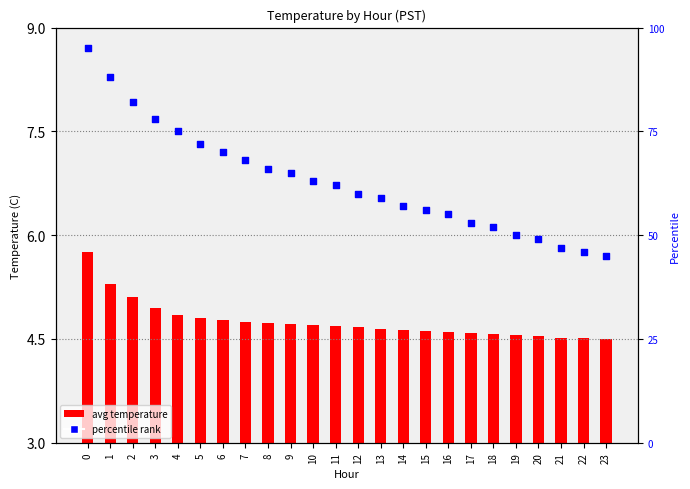

What is the total value across all series at 5?

76.8